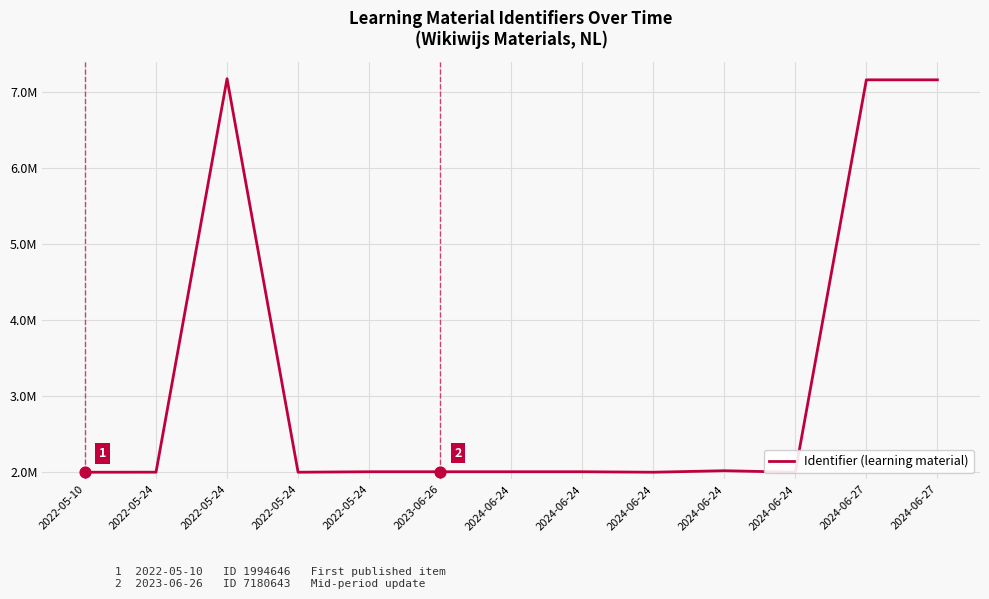

Which has a higher value, 2022-05-10 or 2024-06-24?

2024-06-24